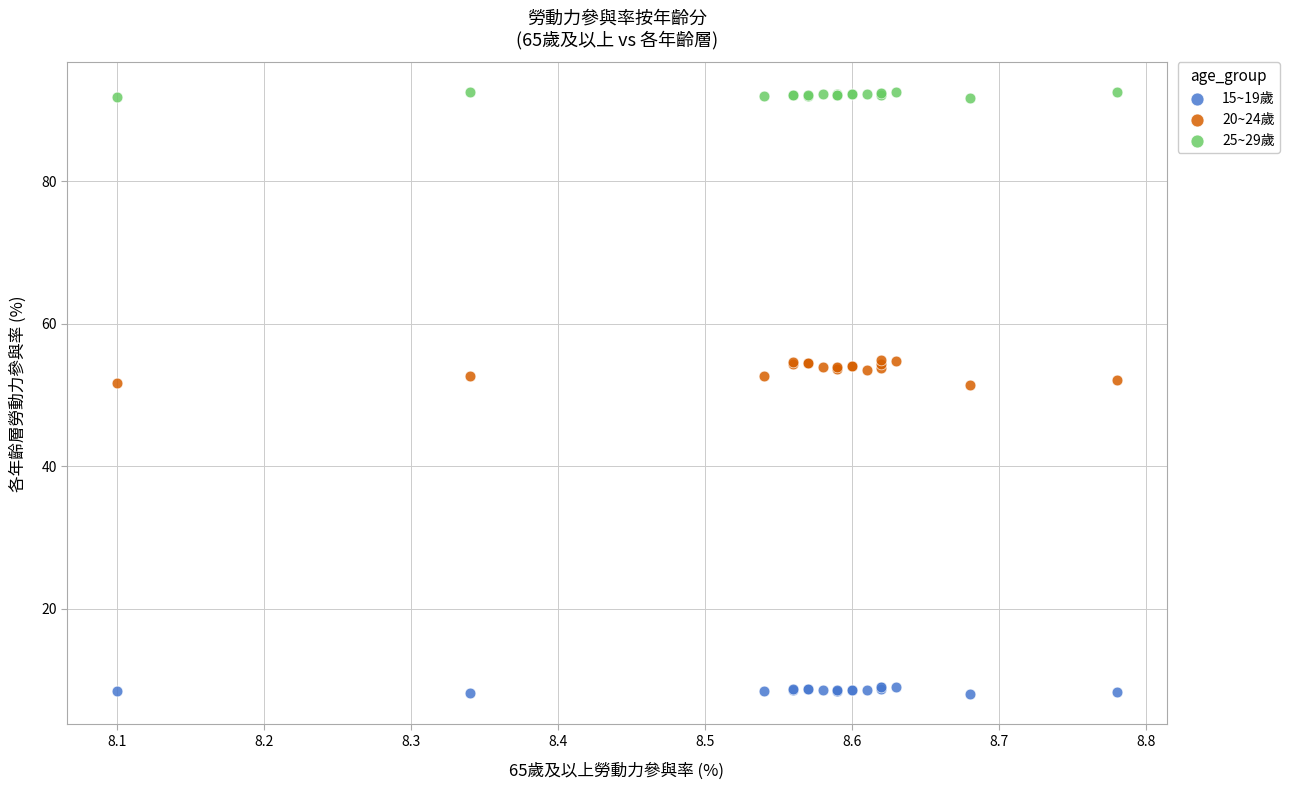

Which series has the widest spread of Y values?

20~24歲